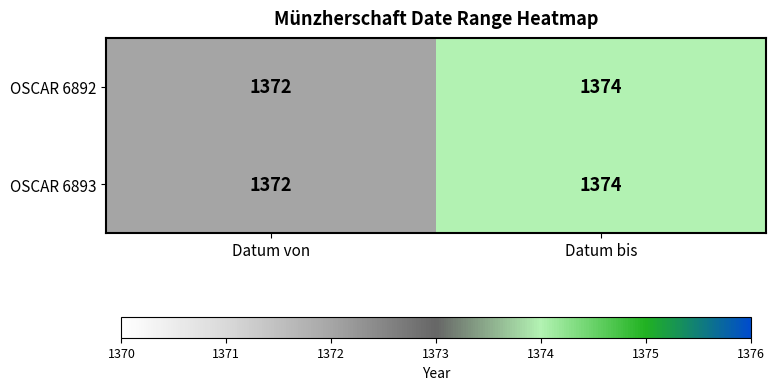

Which category has the highest value across all series?

Datum bis